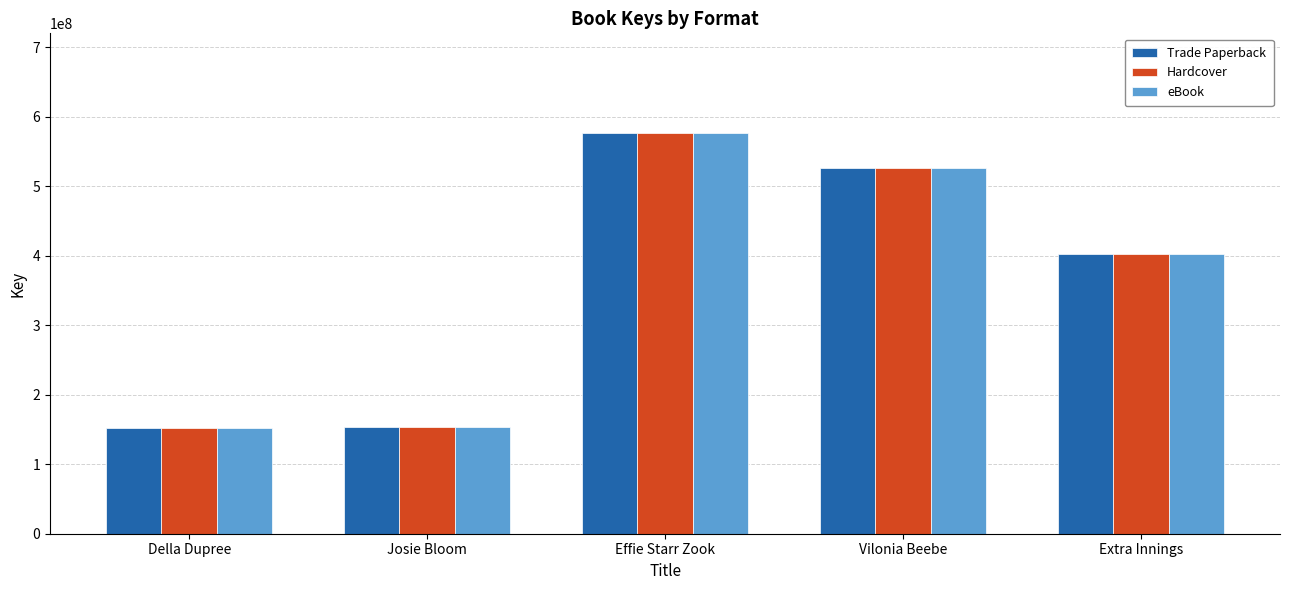

Is it true that Hardcover equals 526745553 at Vilonia Beebe?

True